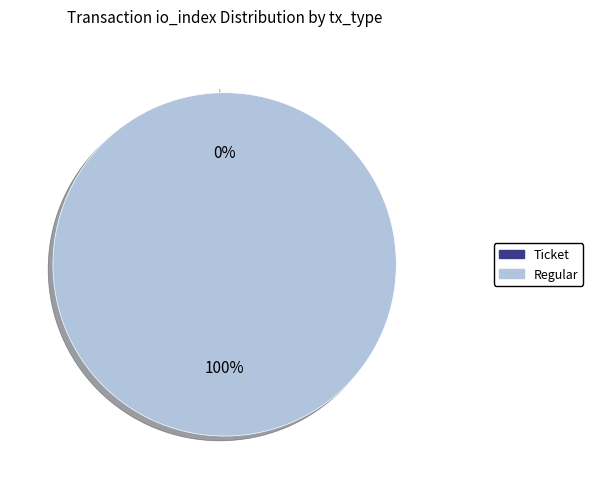

To the nearest percent, what is the average slice percentage?

50%